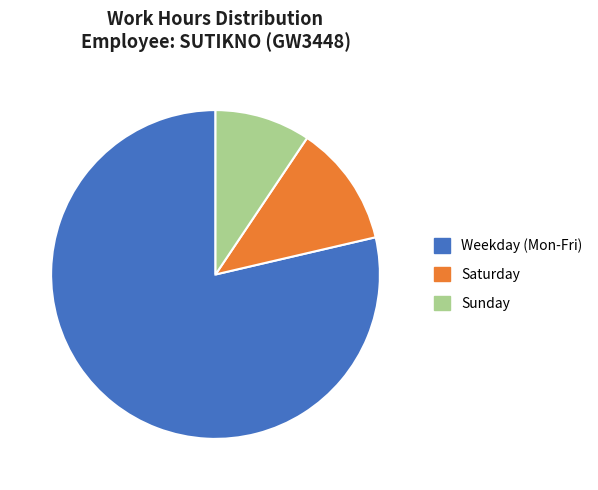

Is the sum of Saturday and Weekday (Mon-Fri) greater than half?

Yes